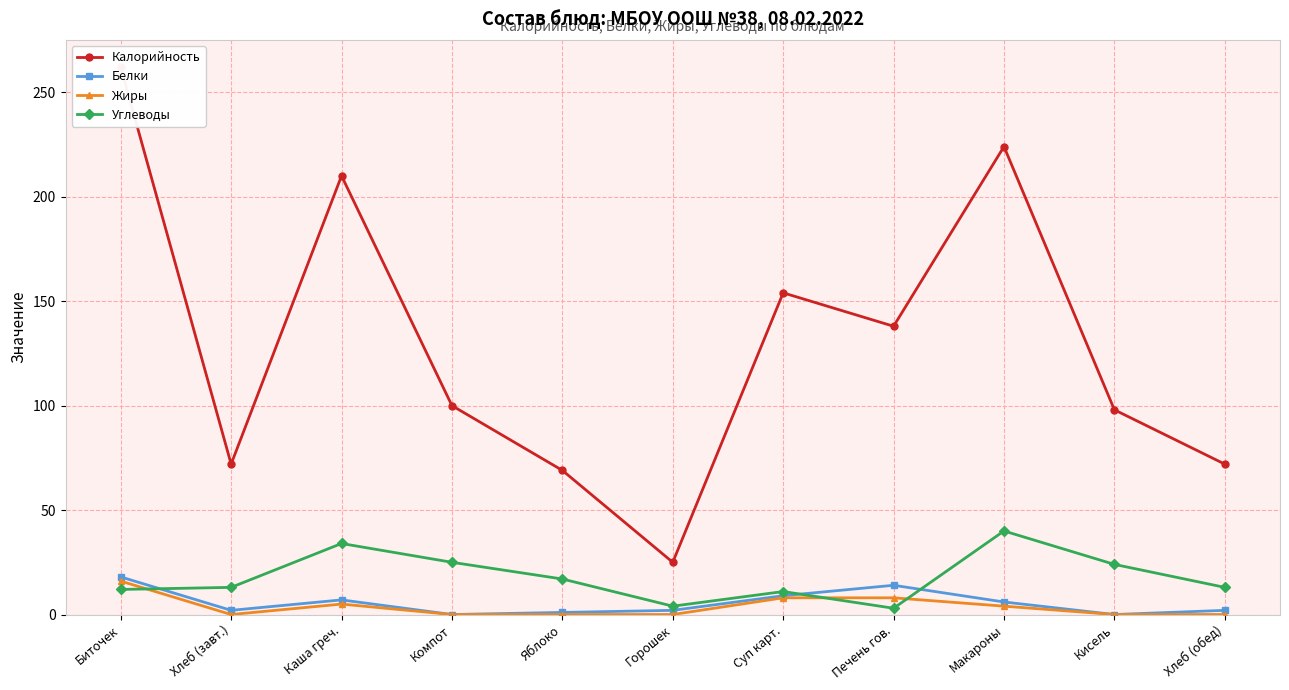

Is it true that Углеводы equals 17 at Яблоко?

True